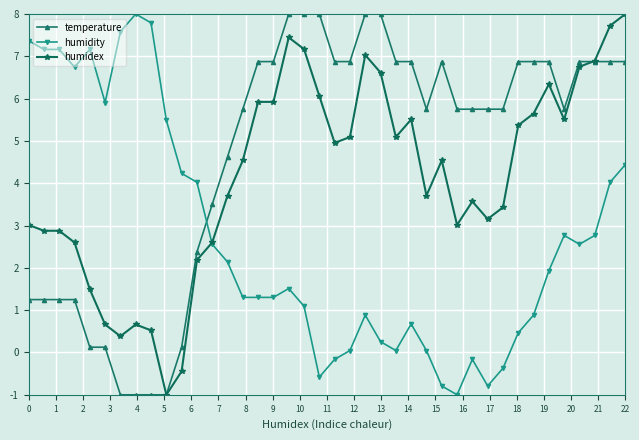

What is the value of the humidex point at the 4th from the left?

2.6